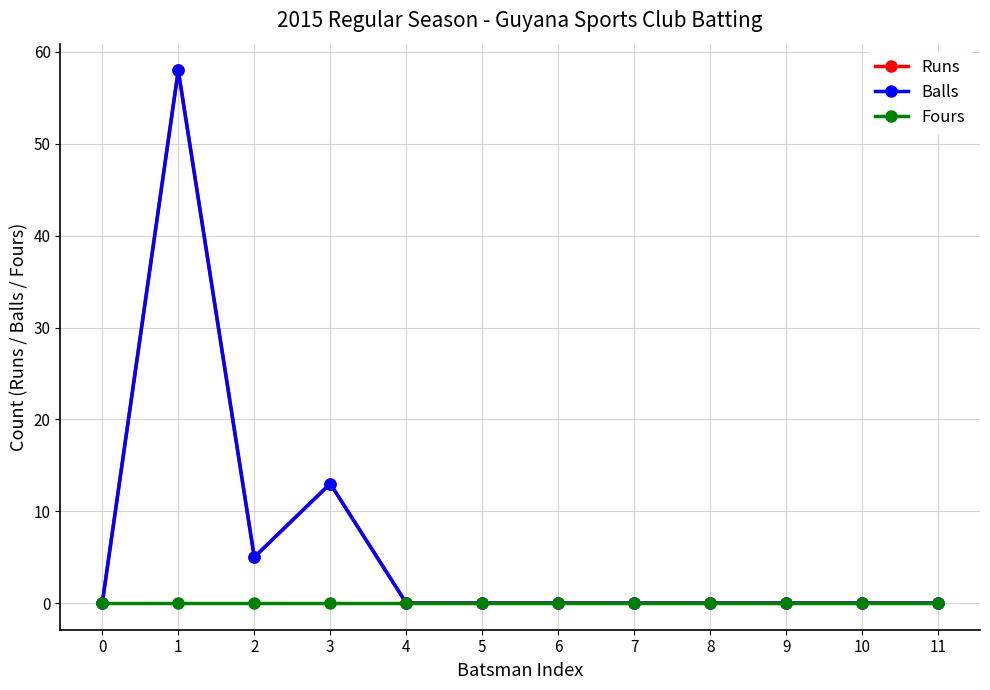

What is the difference between the Balls values at 2 and 8?

5